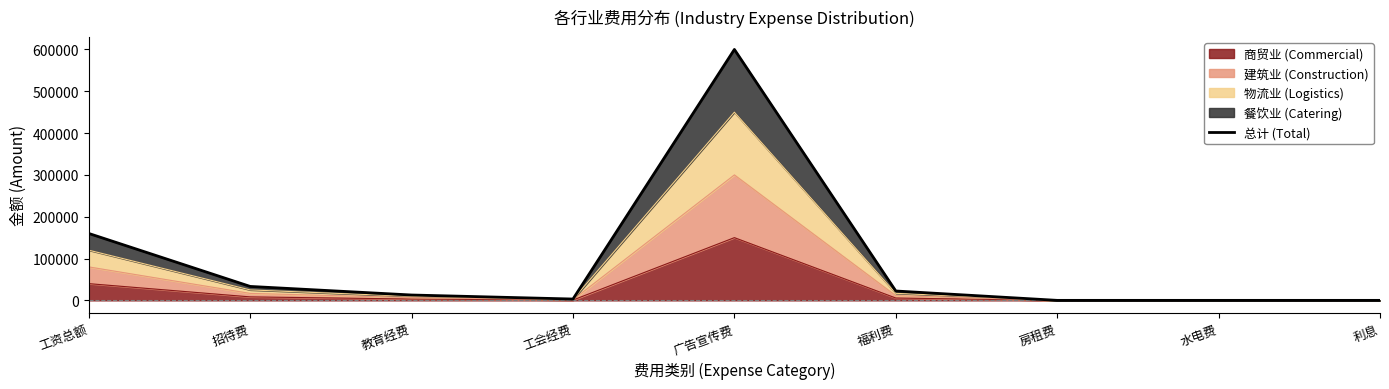

Does the chart have visible grid lines?

No